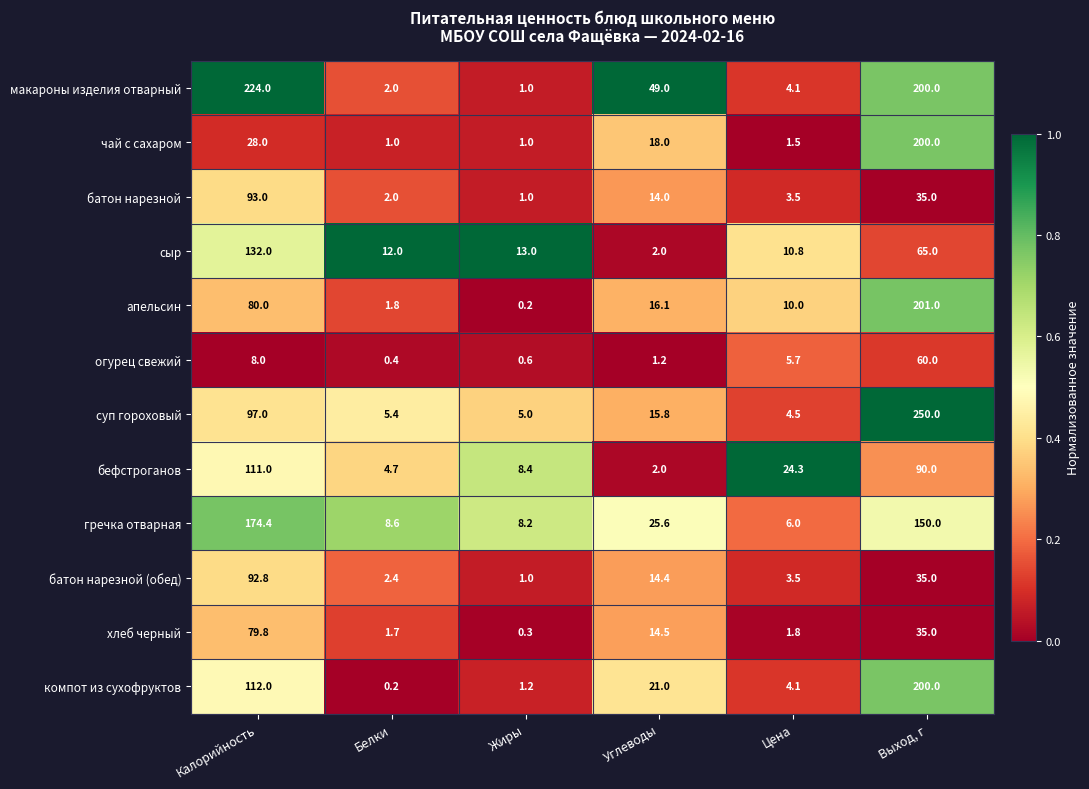

Which series has the largest range (max minus min)?

суп гороховый